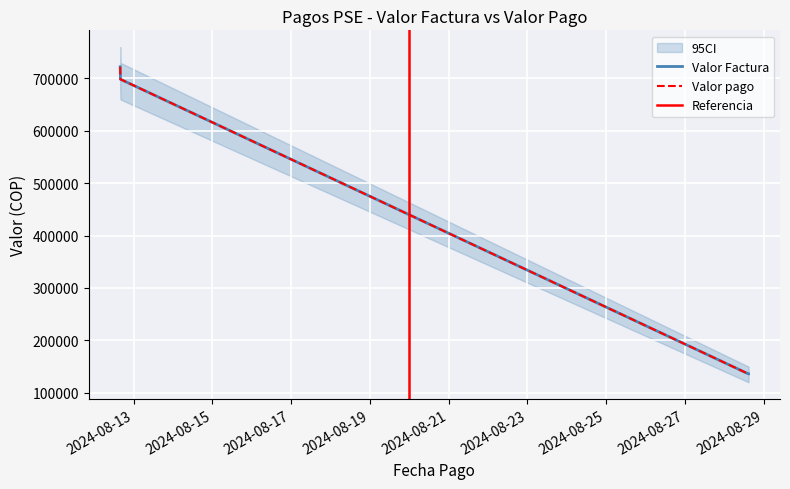

What value does the Valor pago series have at 2024-08-28 14:40:12, to the nearest 50?

135950